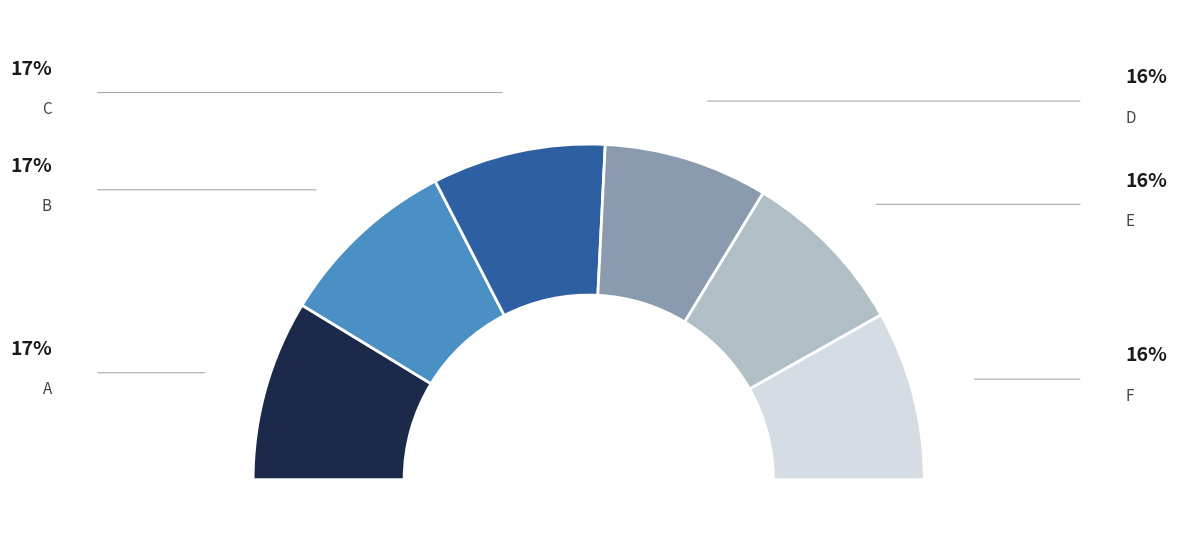

To the nearest percent, what portion does A represent?

17%